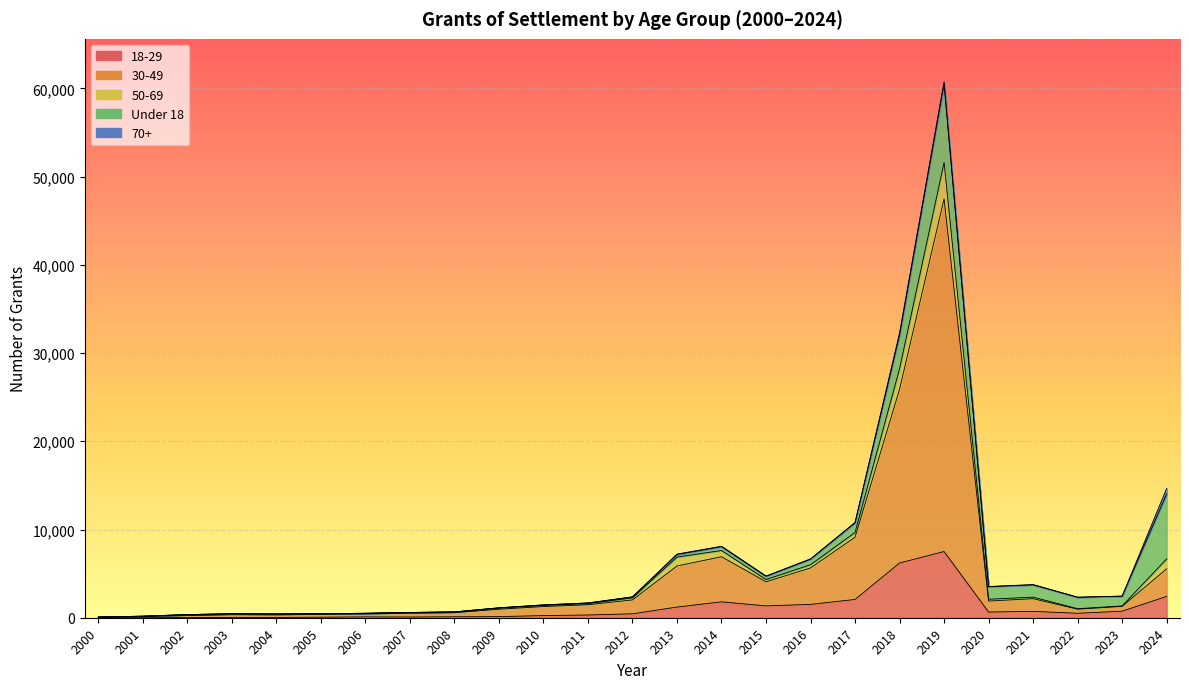

True or false: 50-69 and 18-29 intersect in this chart.

False